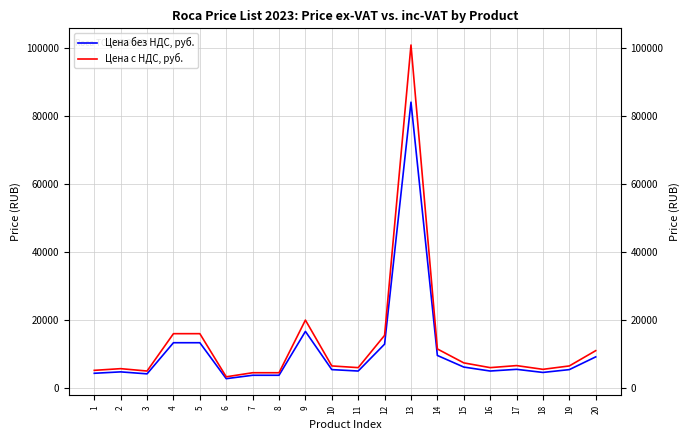

Which series has the largest total across all categories?

Цена с НДС, руб.